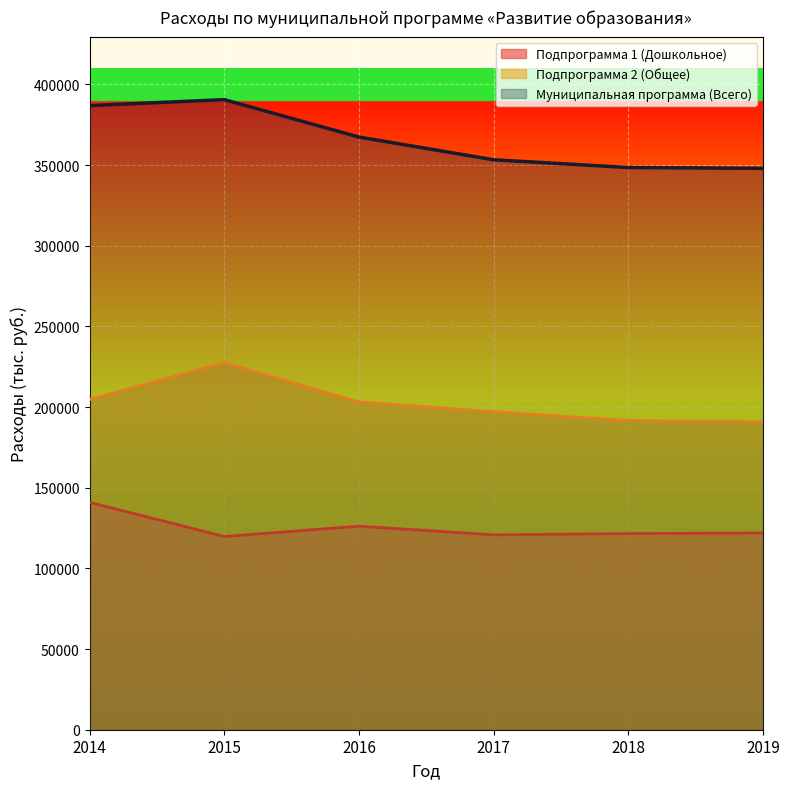

What is the maximum value shown in the chart?

390549.0